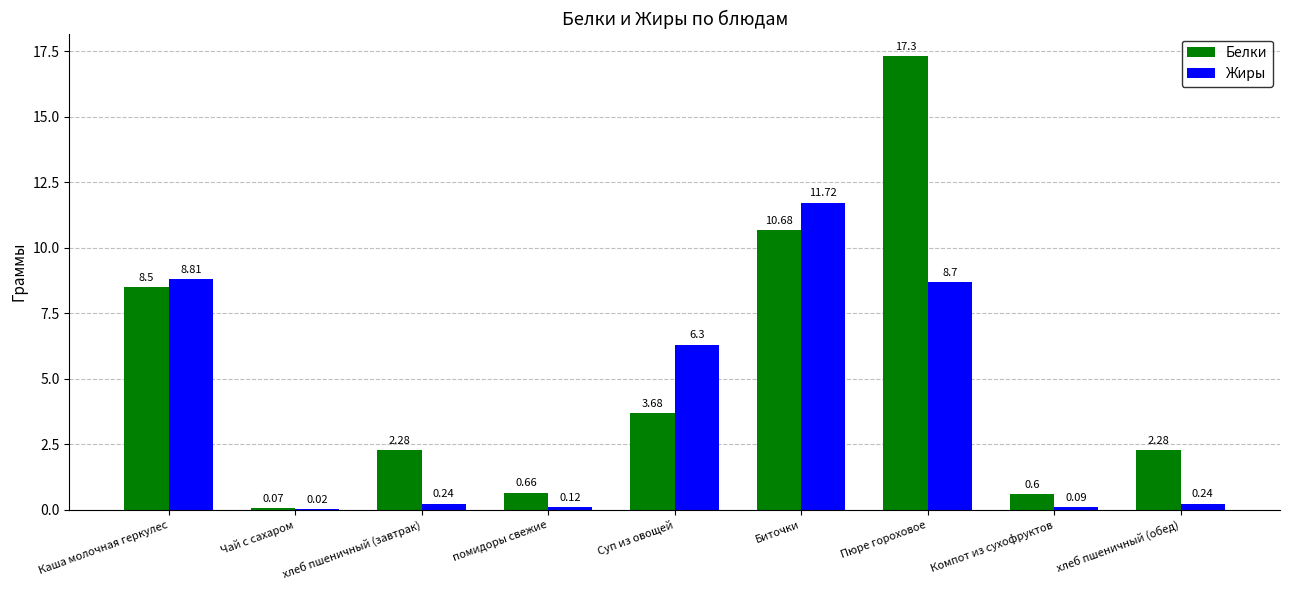

At which label does Белки first exceed 2?

Каша молочная геркулес